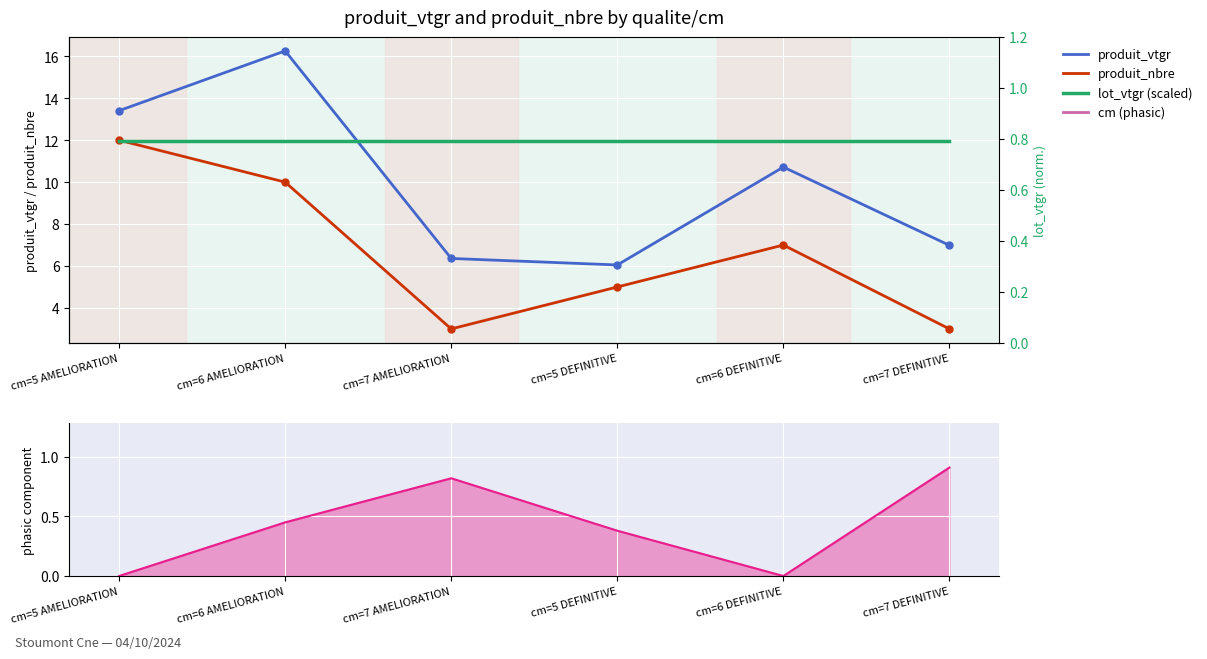

Where do produit_nbre and lot_vtgr (scaled) first cross each other?

cm=5 AMELIORATION and cm=6 AMELIORATION